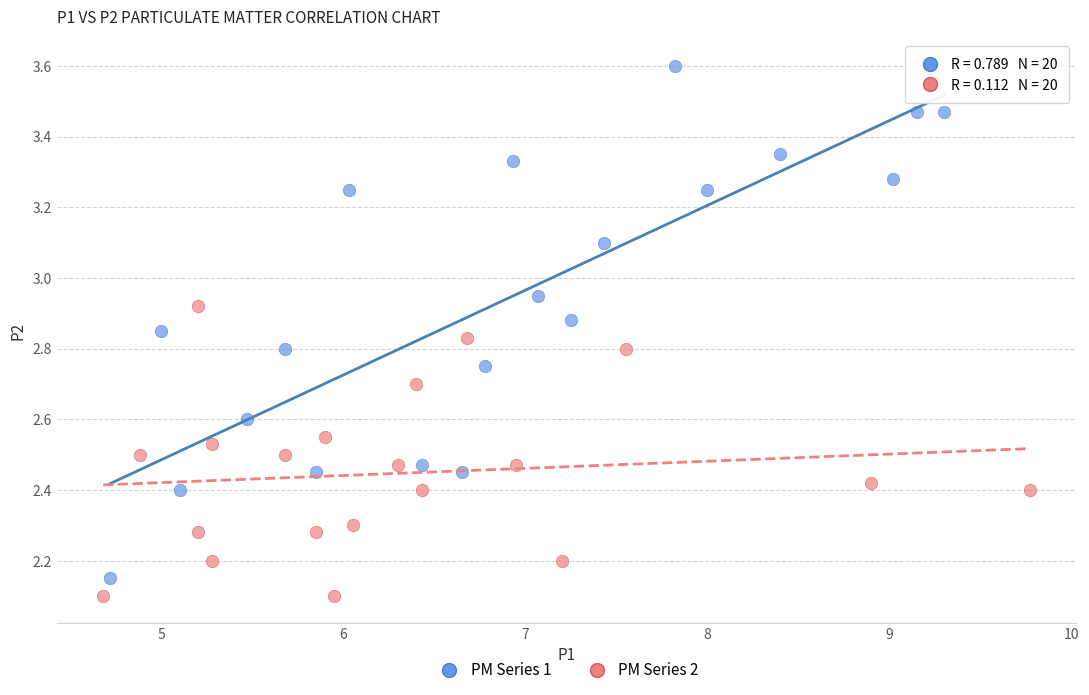

Which series has the largest Y range (max minus min)?

PM Series 1